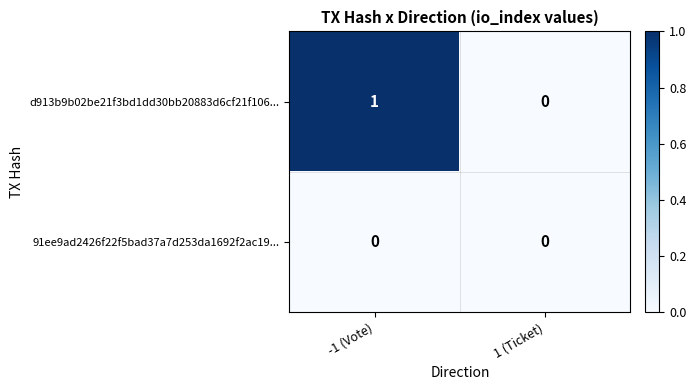

At which category is the sum across all series the highest?

-1 (Vote)